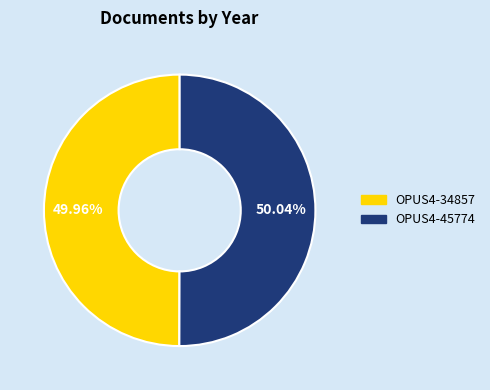

What is the ratio of the value at OPUS4-34857 to the value at OPUS4-45774?

1.0